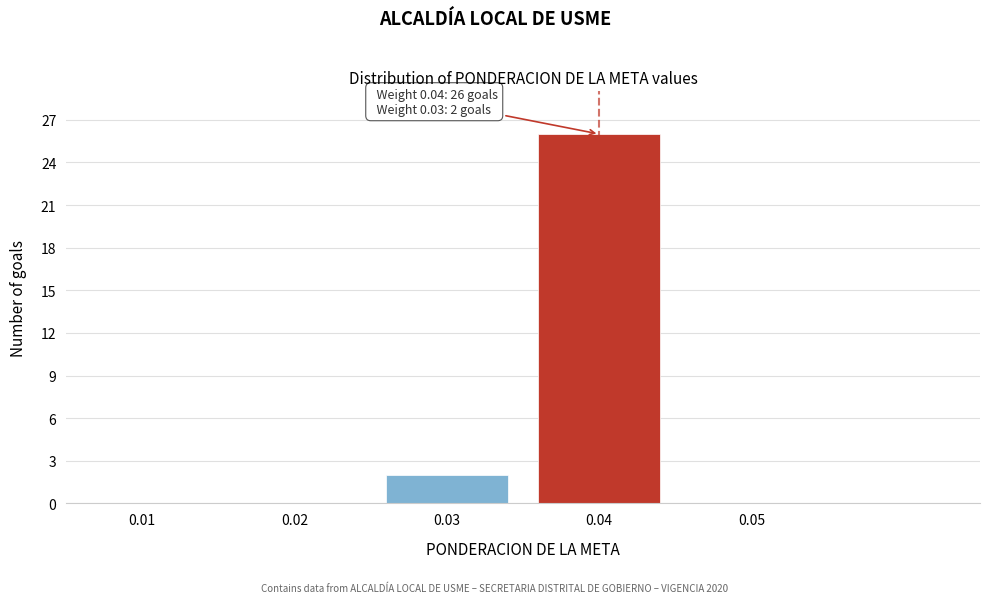

Reading left to right, transcribe all the data shown in this chart.

0.03=2	0.04=26